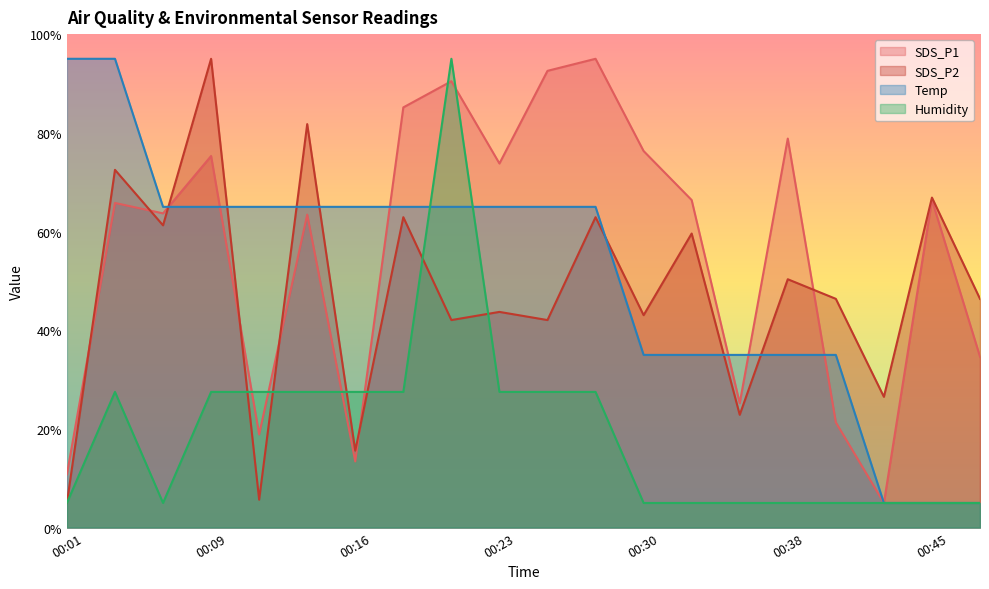

What is the total value across all series at 00:21?

292.5